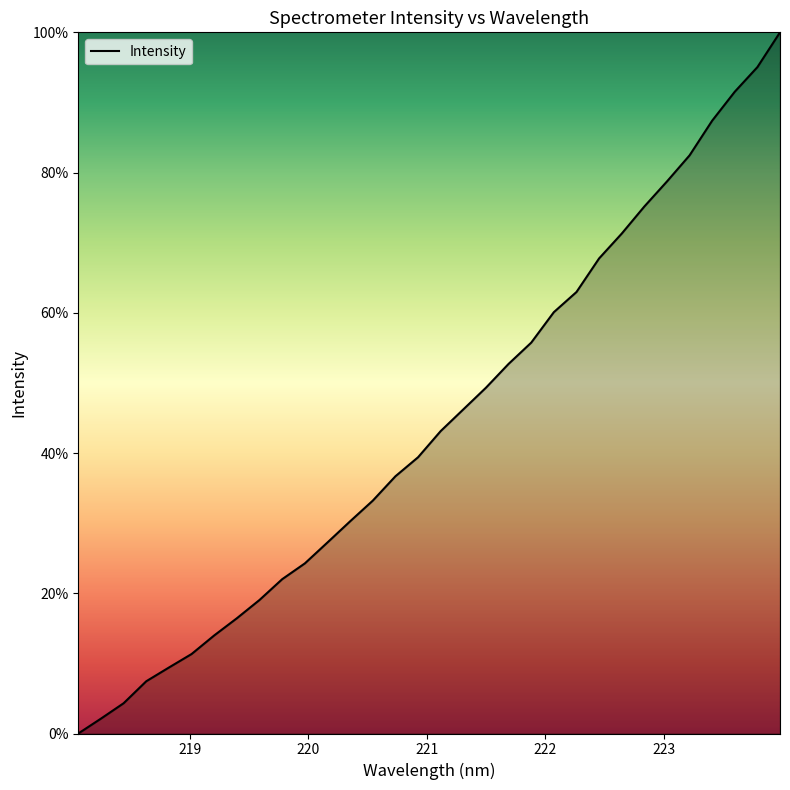

What is the greatest value displayed?

100.0